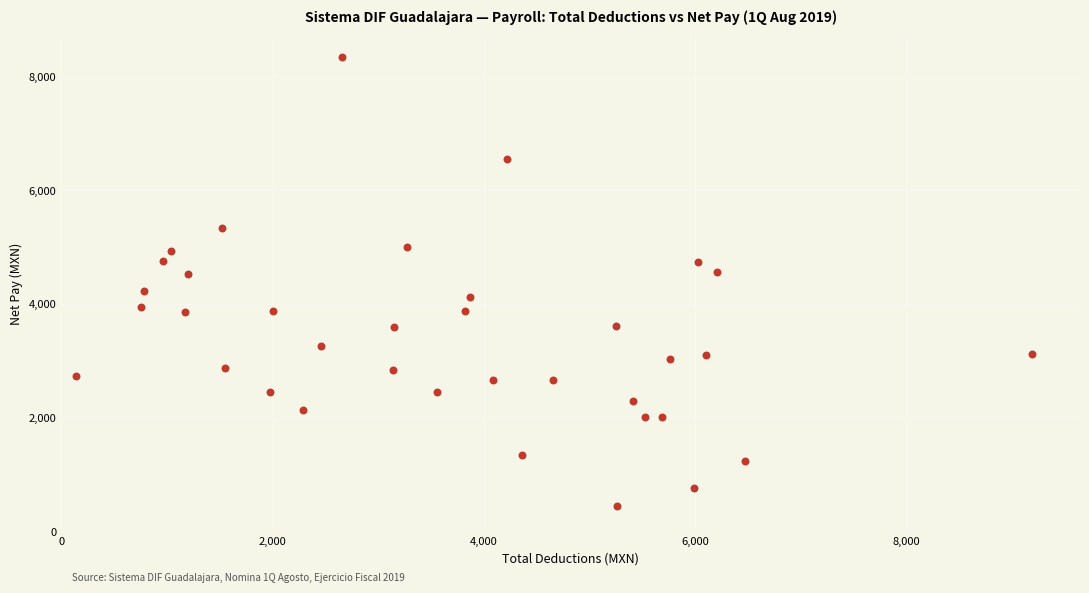

What is the range of X values (max minus min)?

9055.6